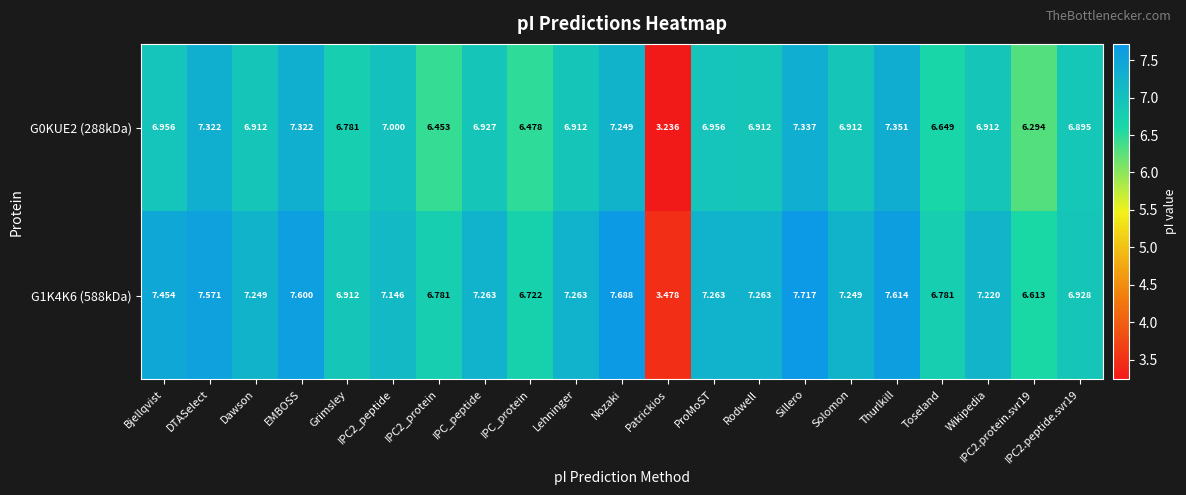

What is the greatest value displayed?

7.7